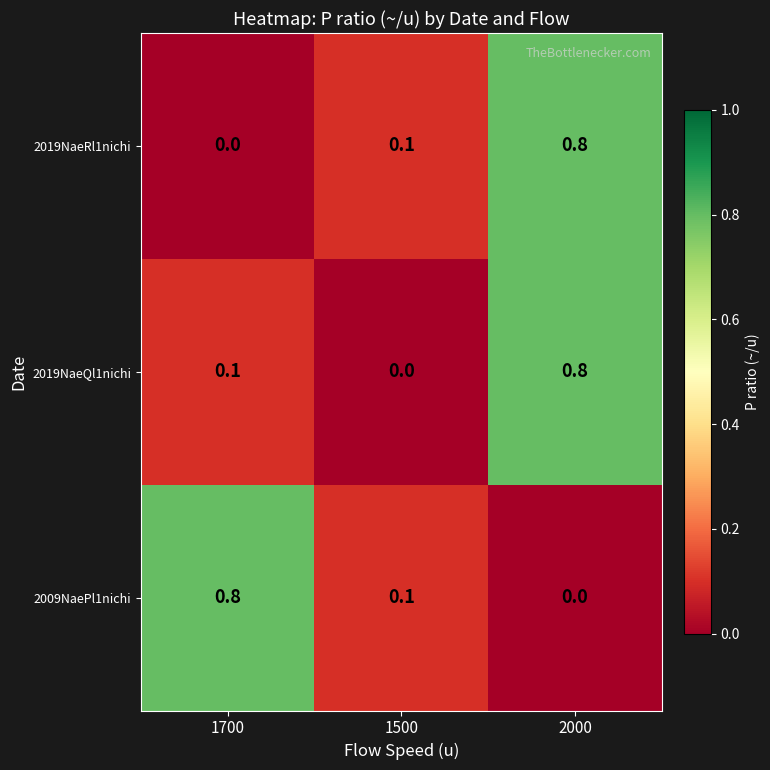

Reading left to right, what are all the values shown in this chart?

2019NaeRl1nichi: 0.0	0.1	0.8
2019NaeQl1nichi: 0.1	0.0	0.8
2009NaePl1nichi: 0.8	0.1	0.0